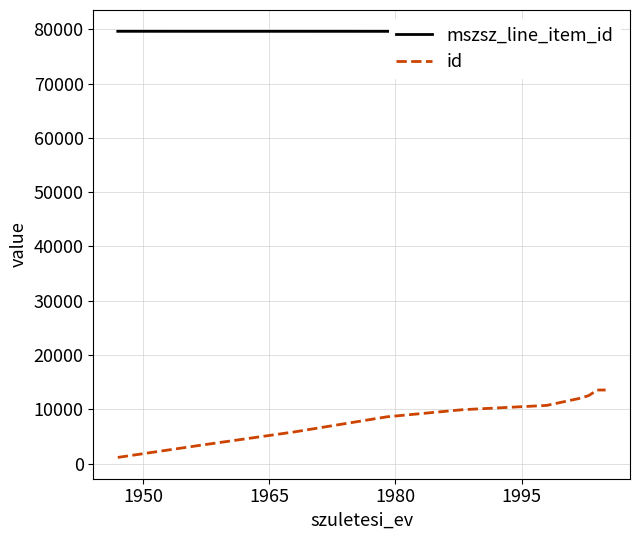

True or false: id and mszsz_line_item_id cross at least once.

False